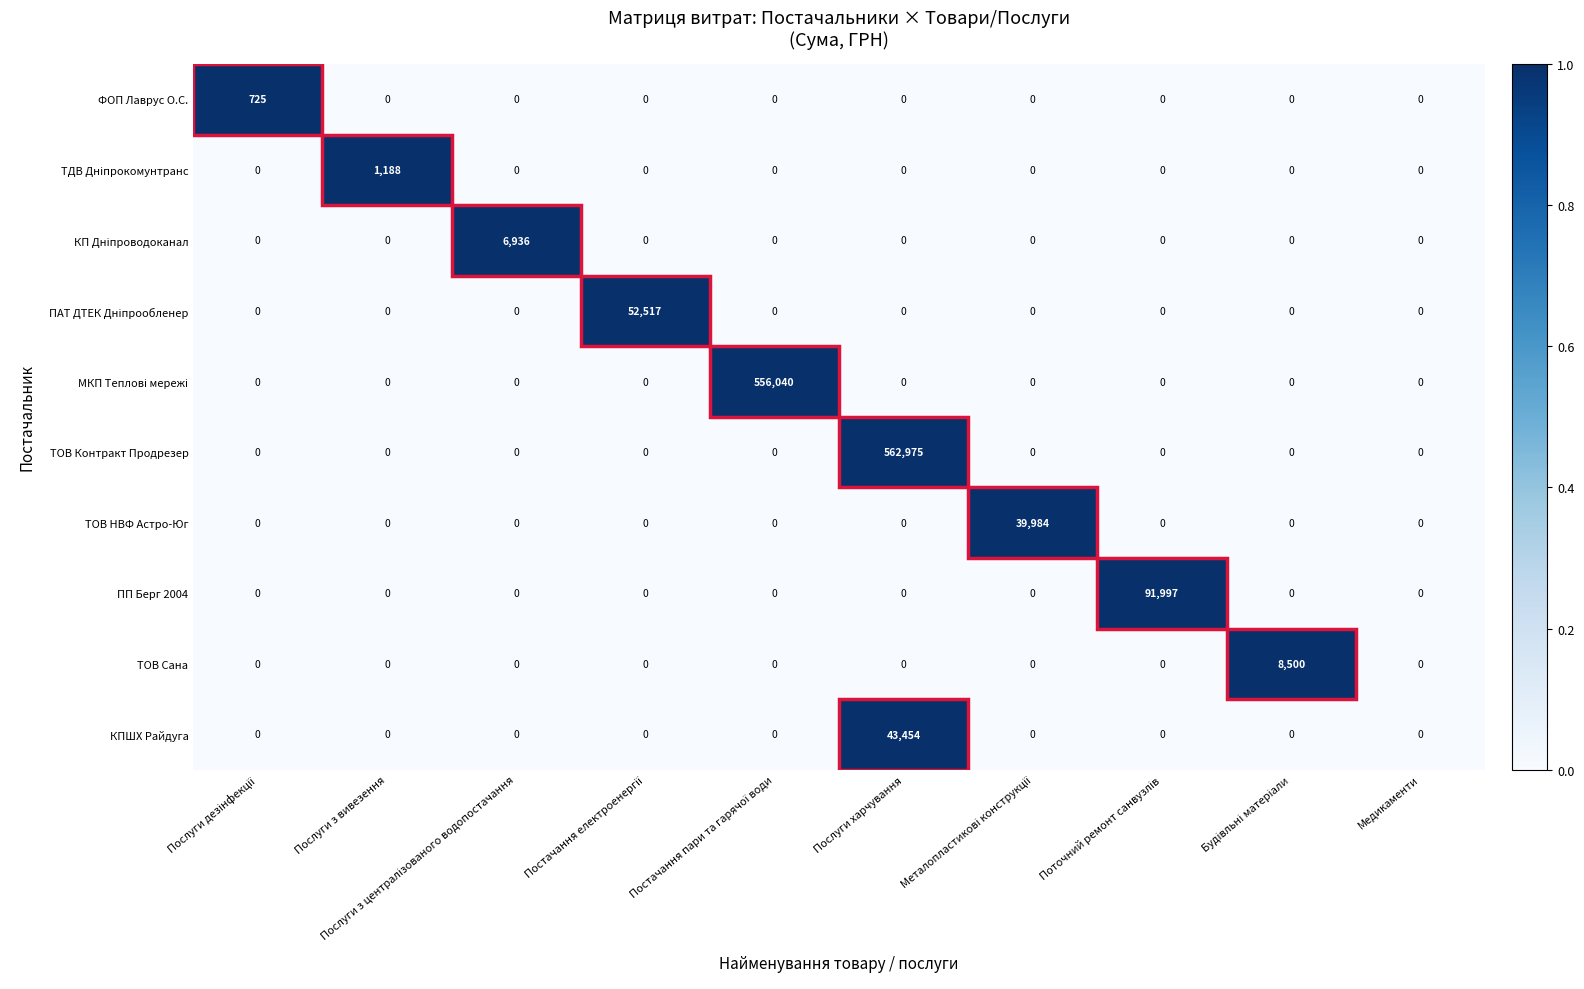

Which series has the widest spread of values?

ТОВ Контракт Продрезер